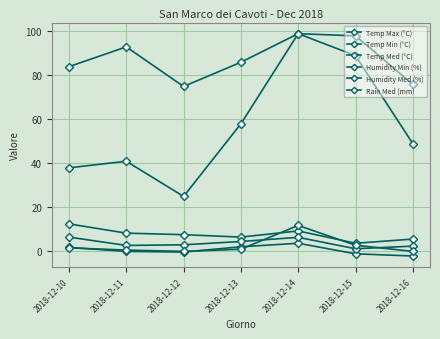

The Humidity Med (%) series shows 93.0 at 2018-12-11. True or false?

True